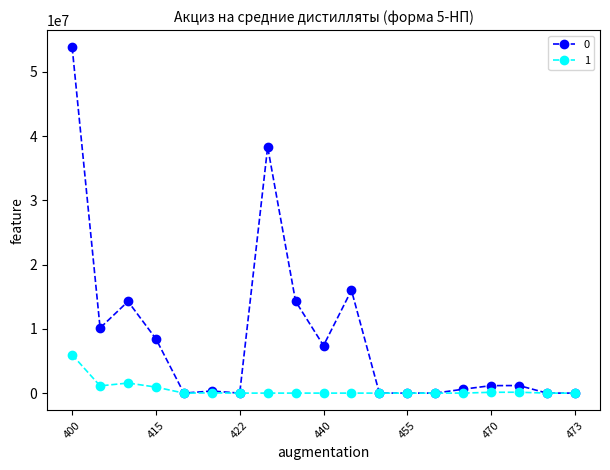

What is the difference between the maximum and minimum values in the 0 series?

53812742